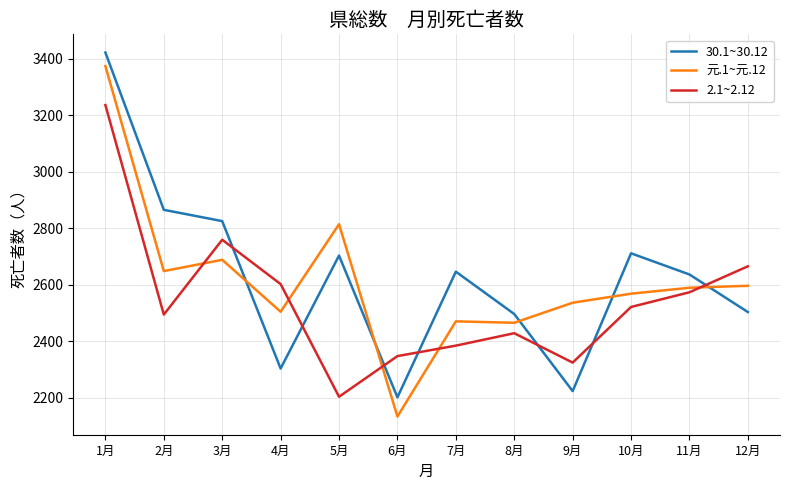

Which series has the widest spread of values?

元.1~元.12